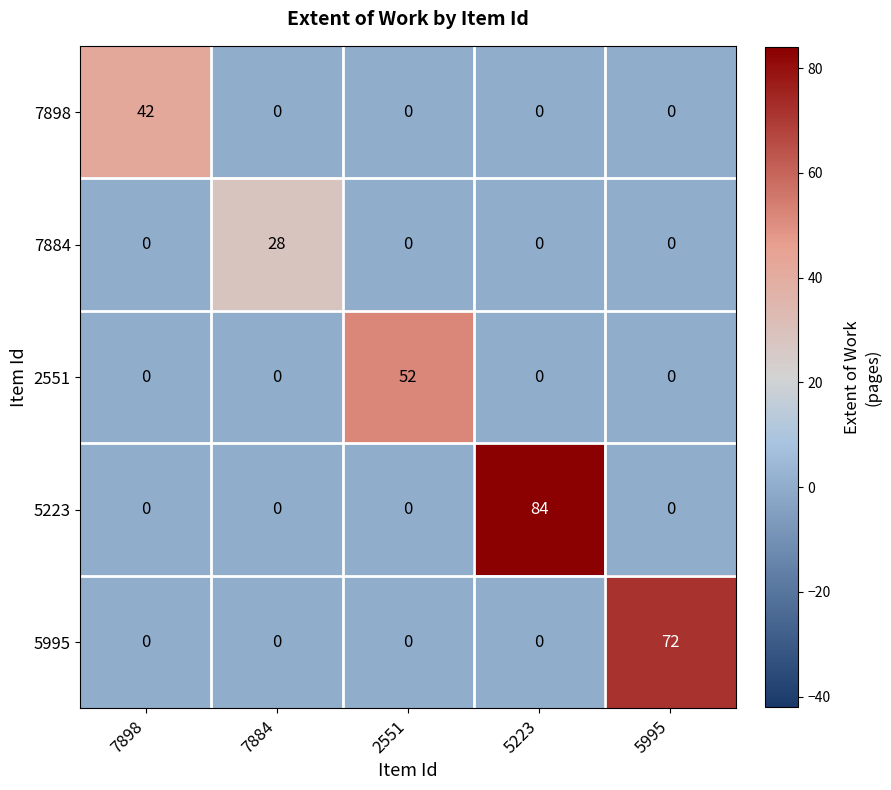

What is the maximum value for 7898?

42